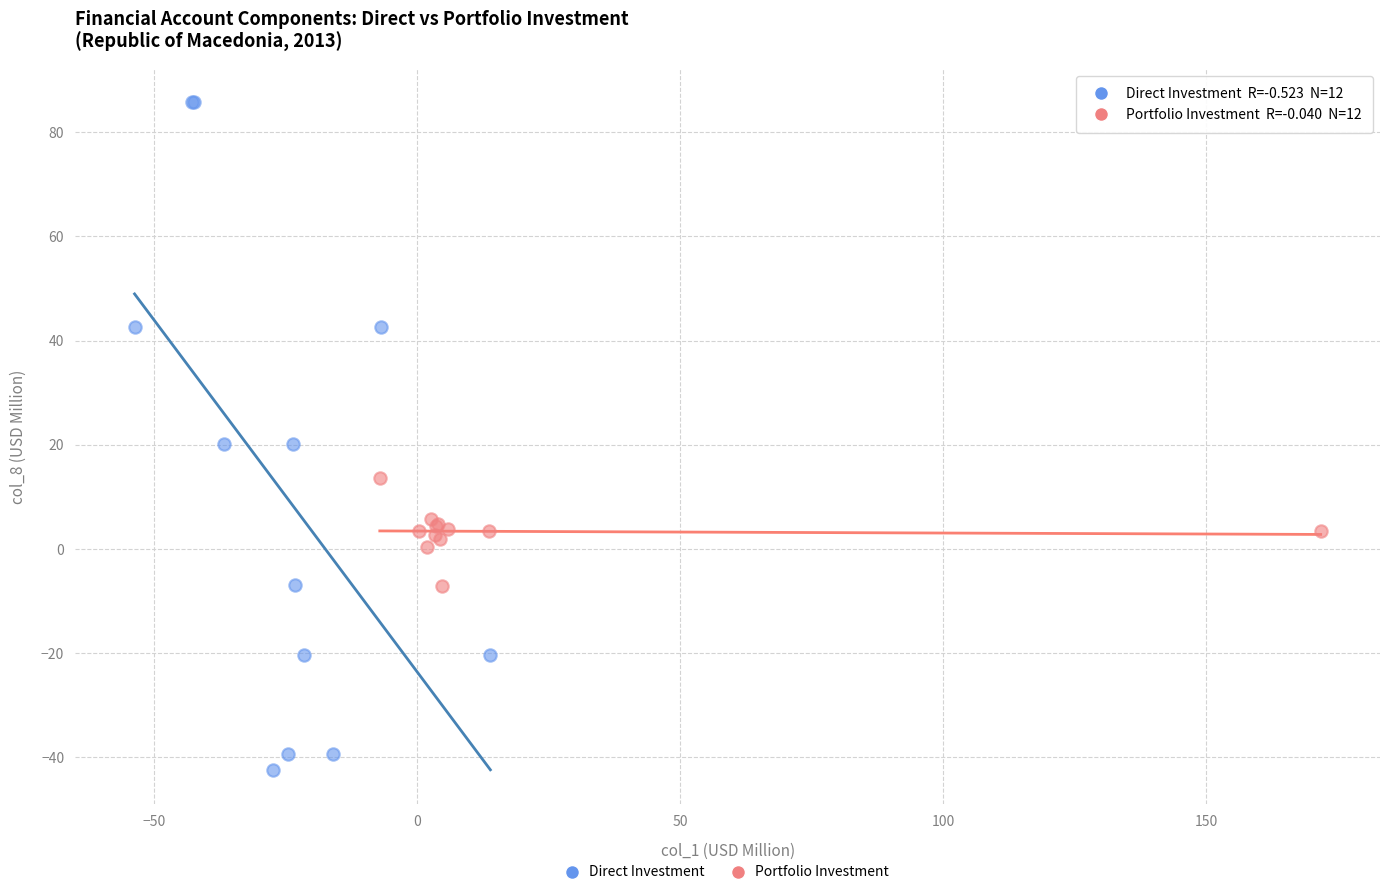

Which series contains the lowest Y value?

Direct Investment